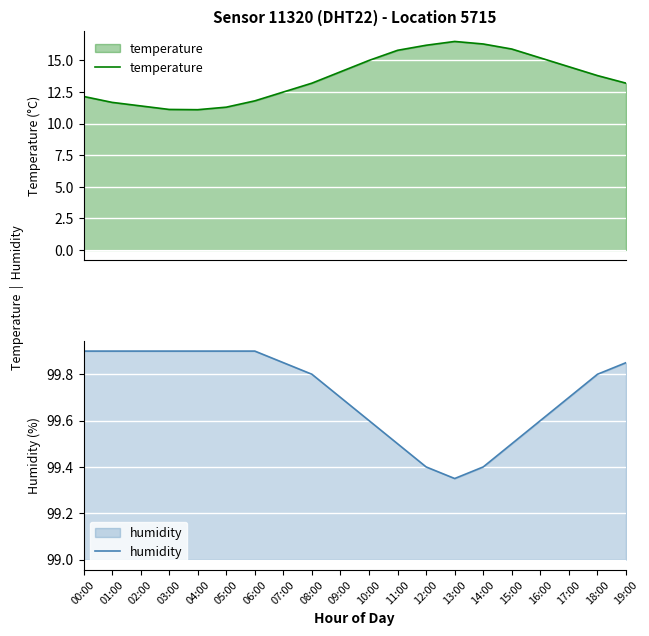

Which series has the largest range (max minus min)?

temperature